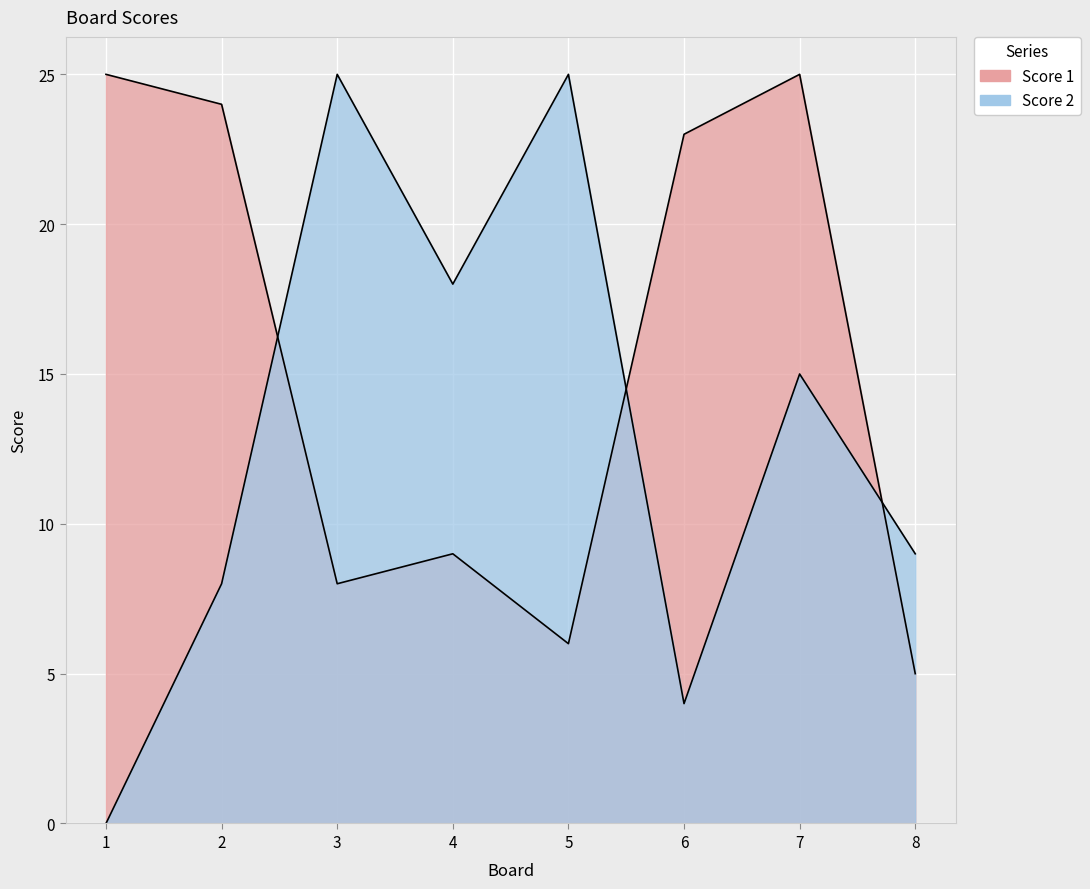

What is the difference between the second highest and minimum values in the Score 1 series?

20